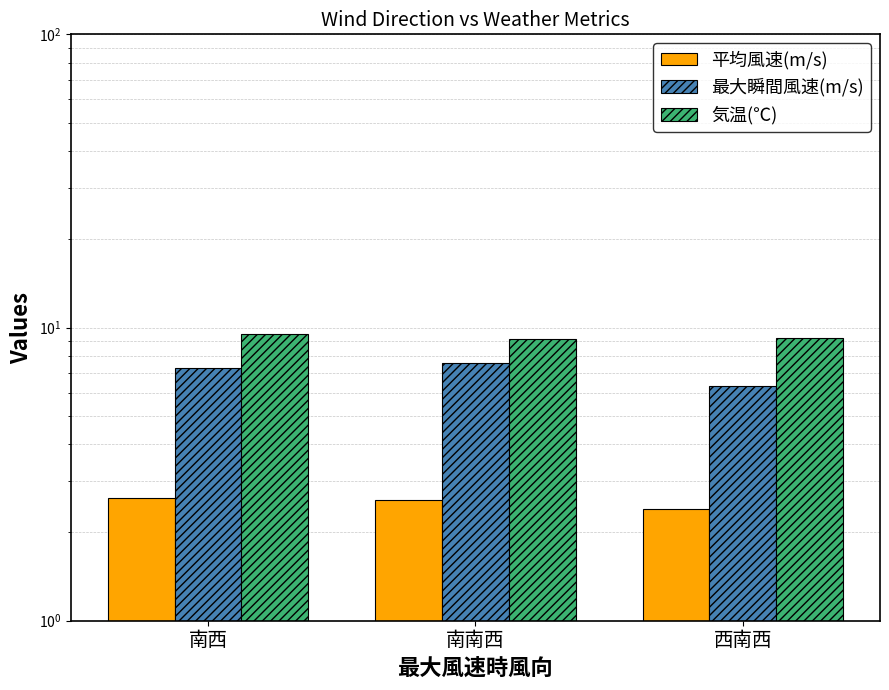

Between 南西 and 南南西, which series saw the biggest shift?

気温(℃)